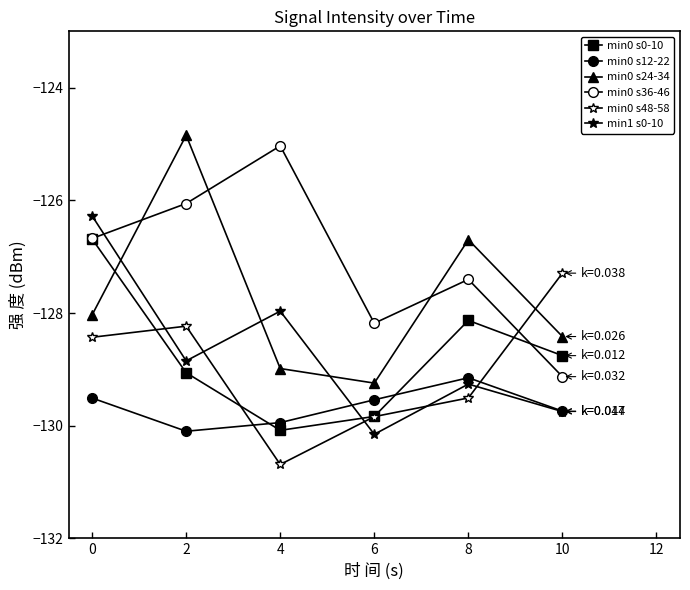

After their last crossing, which series has the higher values: min0 s24-34 or min0 s36-46?

min0 s24-34